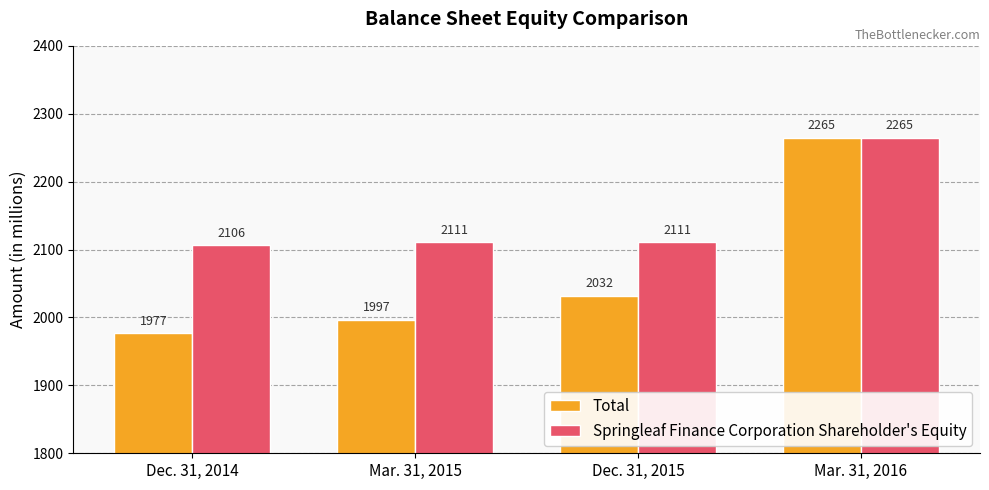

Reading left to right, what are all the values shown in this chart?

Total: Dec. 31, 2014=1977	Mar. 31, 2015=1997	Dec. 31, 2015=2032	Mar. 31, 2016=2265
Springleaf Finance Corporation Shareholder's Equity: Dec. 31, 2014=2106	Mar. 31, 2015=2111	Dec. 31, 2015=2111	Mar. 31, 2016=2265